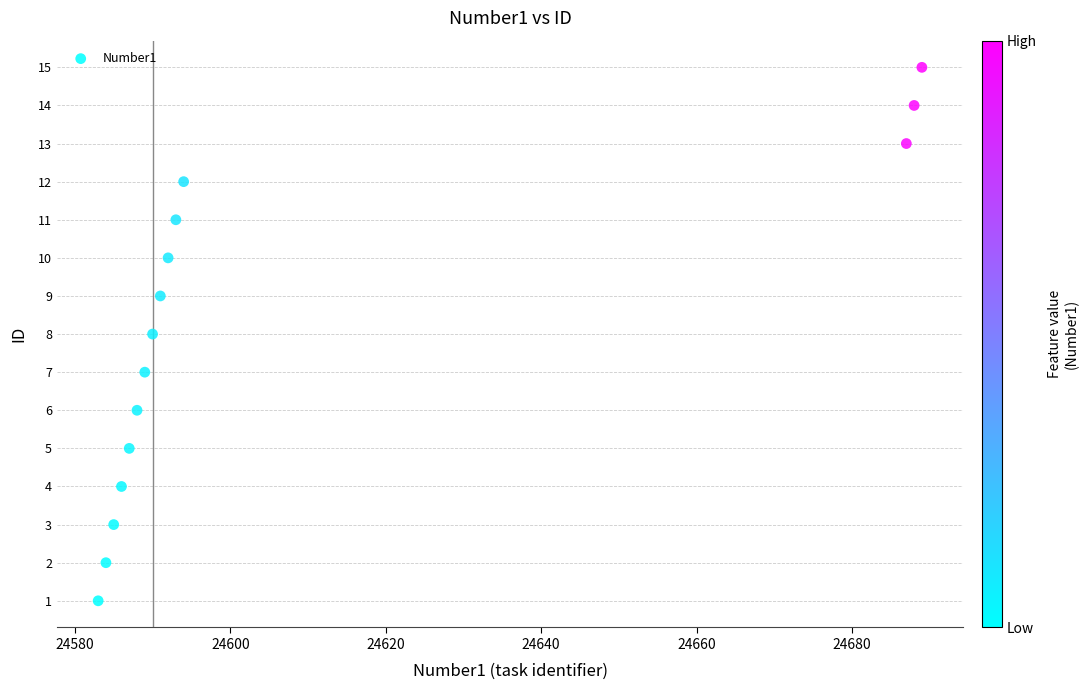

What is the range of Y values (max minus min)?

14